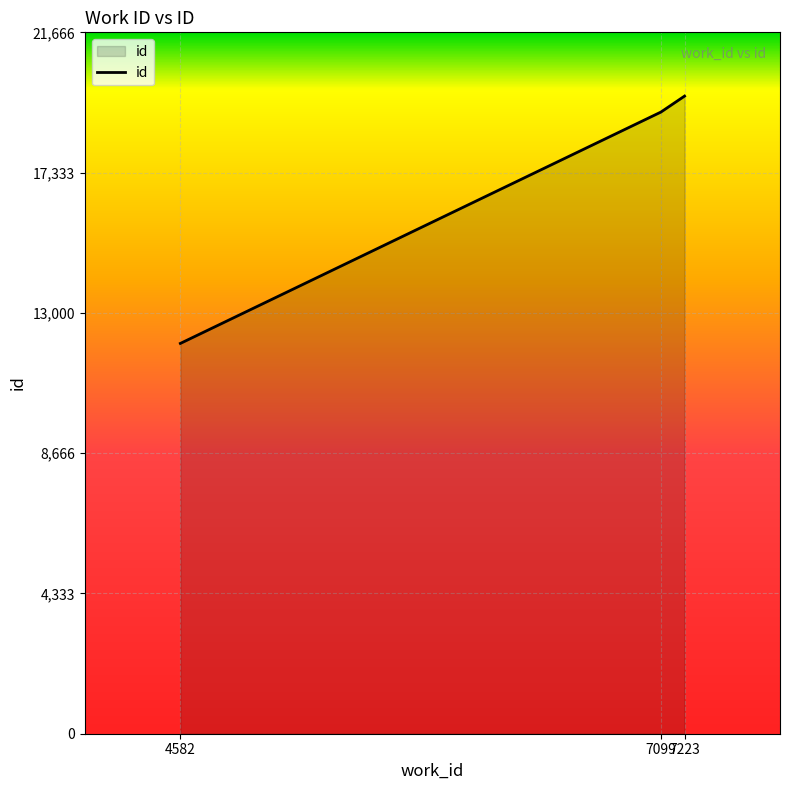

How many categories are shown in the chart?

3